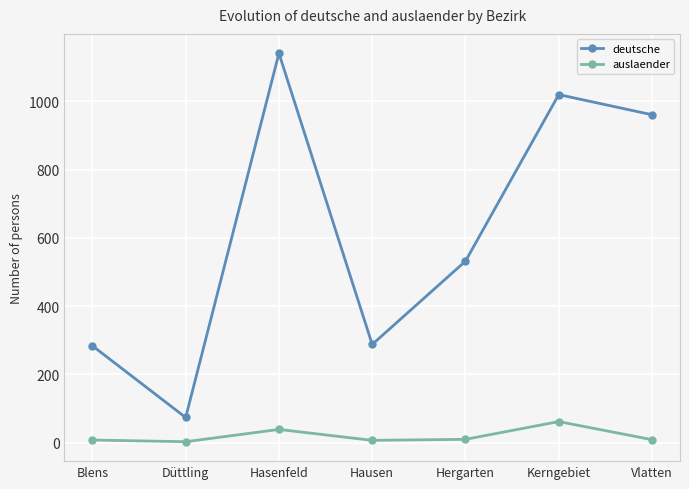

What is the label of the 6th point from the left?

Kerngebiet